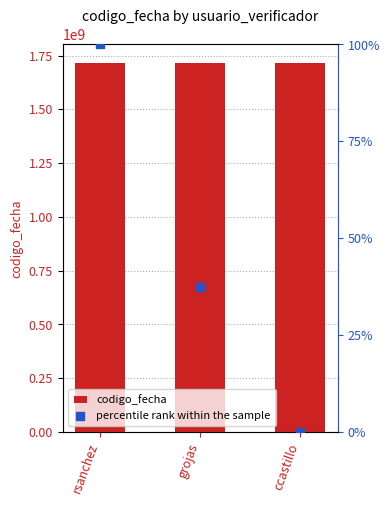

Which series has the largest Y range (max minus min)?

codigo_fecha